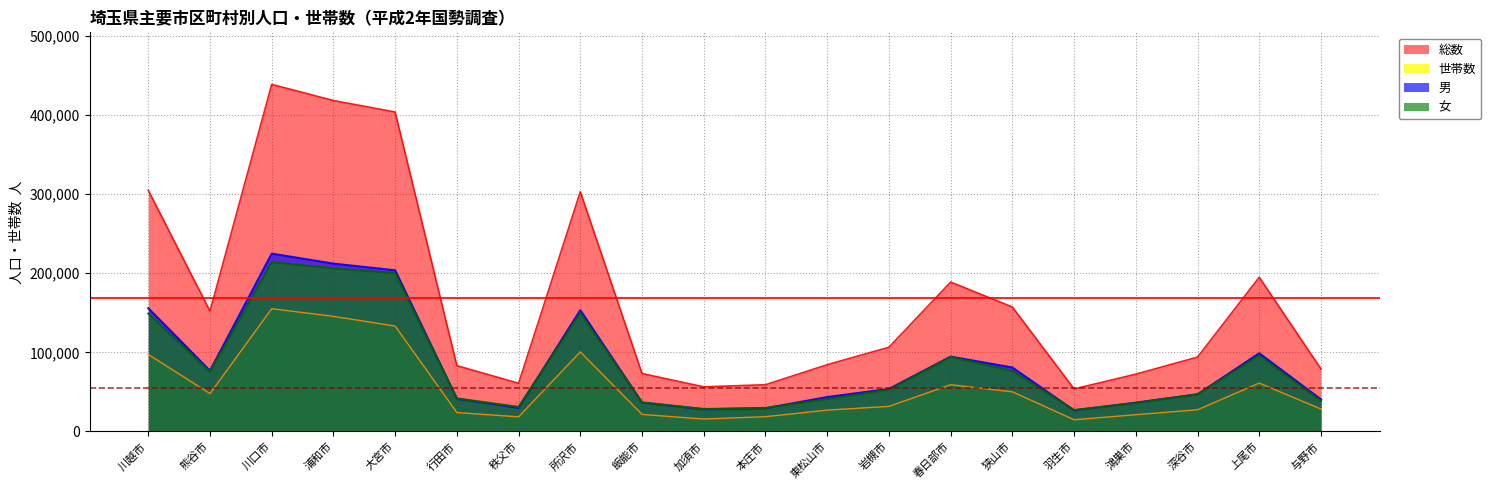

True or false: 女 and 総数 intersect in this chart.

False